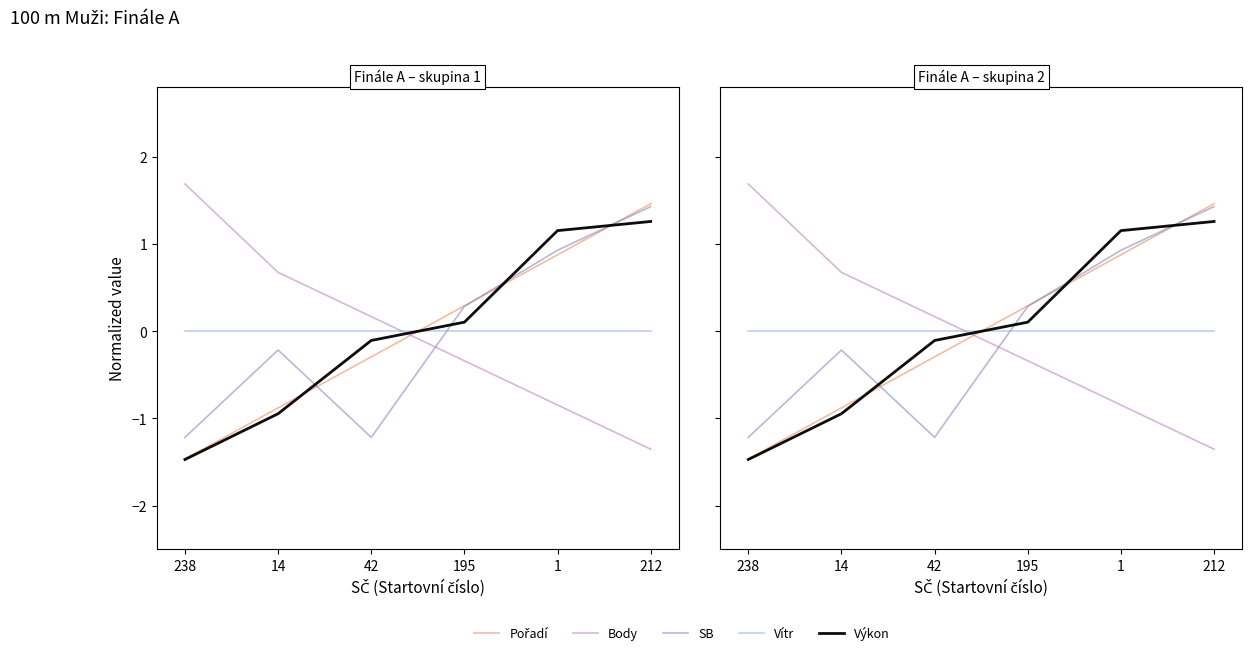

Which series has the largest range (max minus min)?

Body